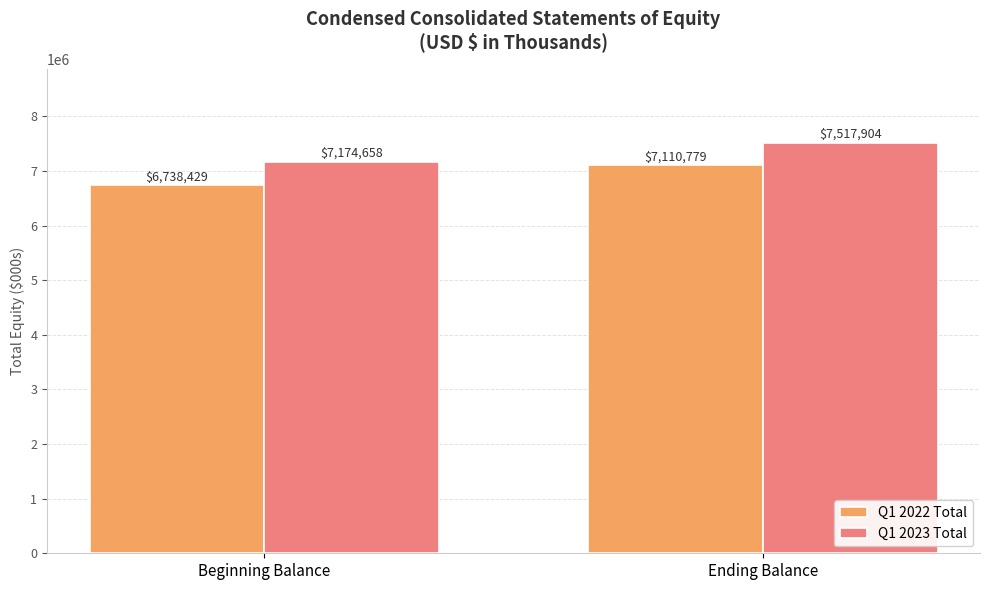

What is the total value across all series at Ending Balance?

14628683